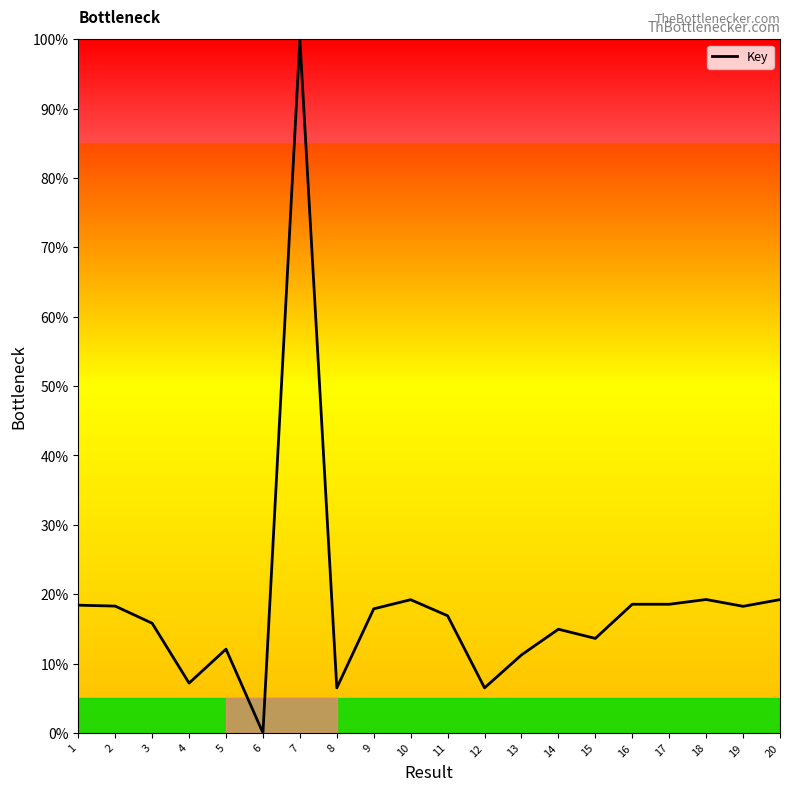

What is the difference between the maximum and minimum values?

100.0